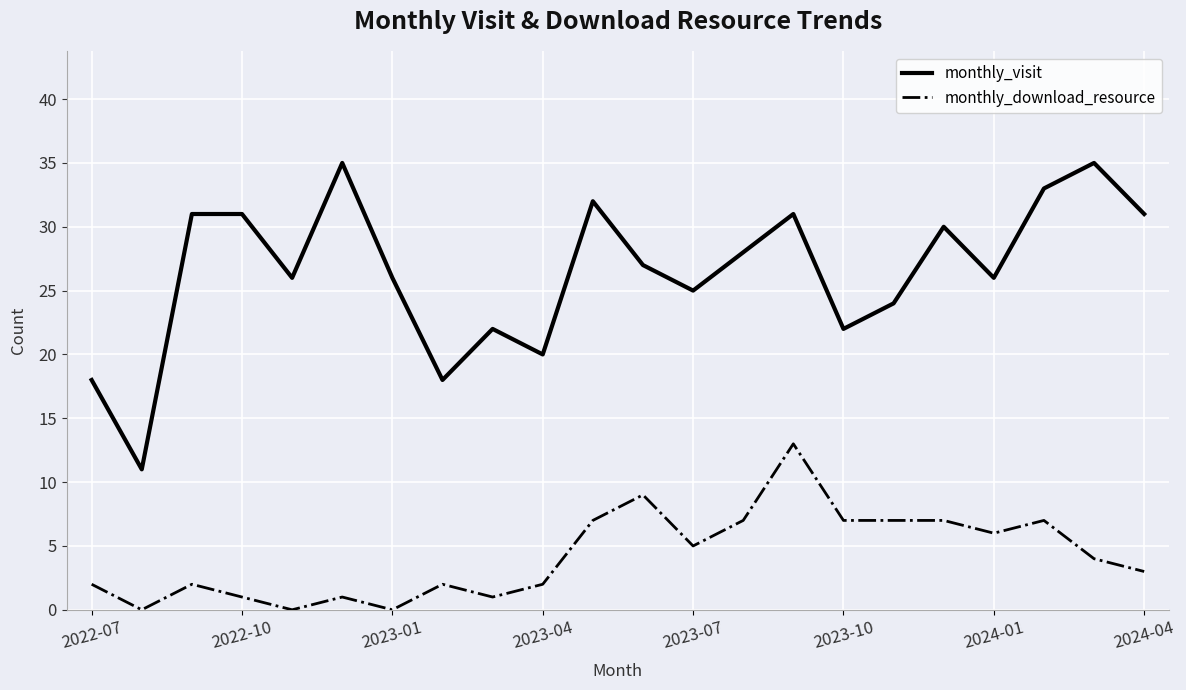

Reading left to right, extract all data points from this chart.

monthly_visit: 18	11	31	31	26	35	26	18	22	20	32	27	25	28	31	22	24	30	26	33	35	31
monthly_download_resource: 2	0	2	1	0	1	0	2	1	2	7	9	5	7	13	7	7	7	6	7	4	3